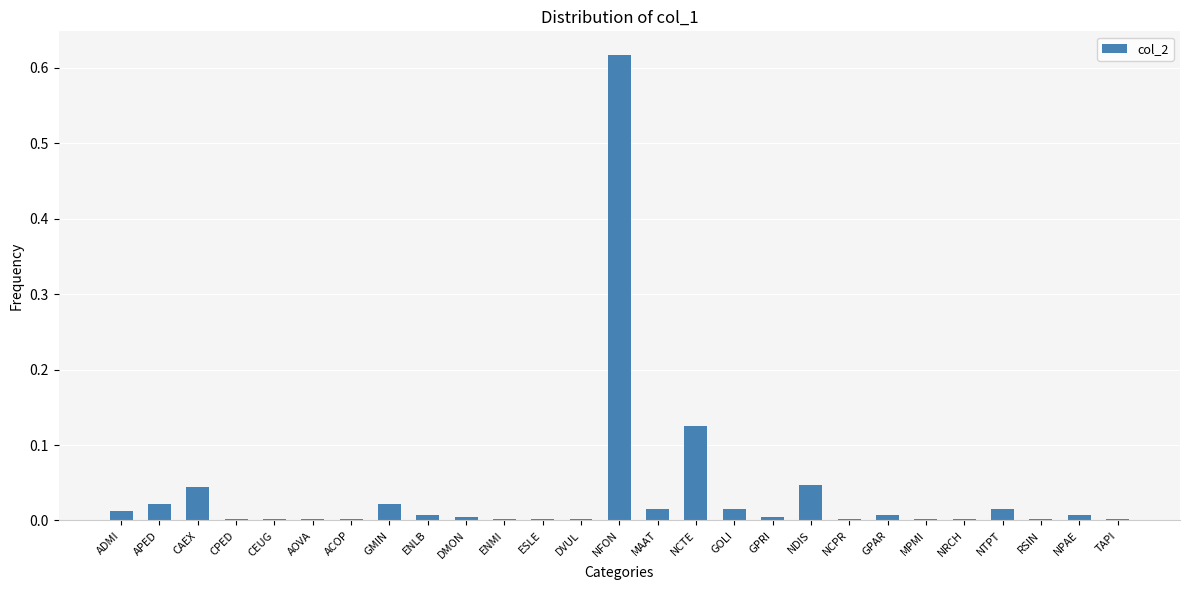

How many series are shown in this chart?

1